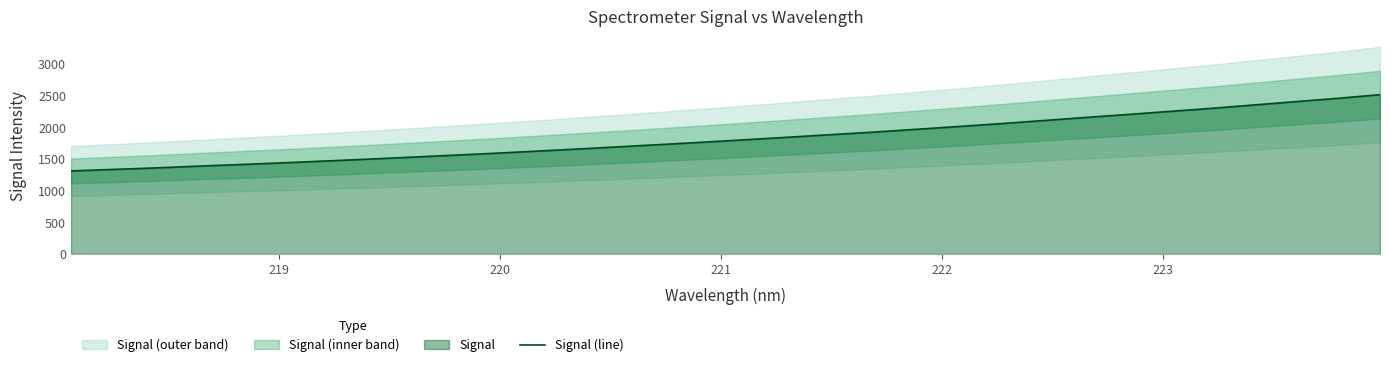

What is the average value?

1828.7